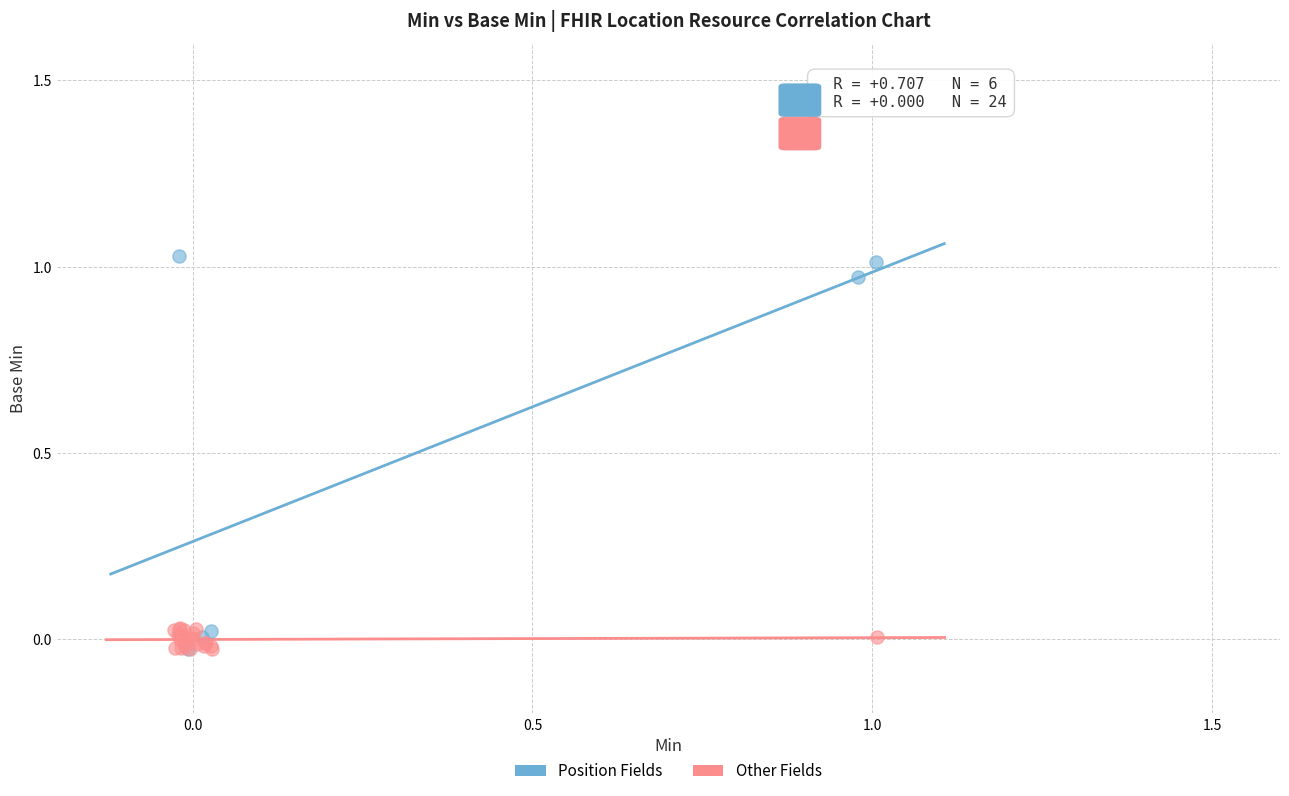

Which series has the widest spread of Y values?

Position Fields